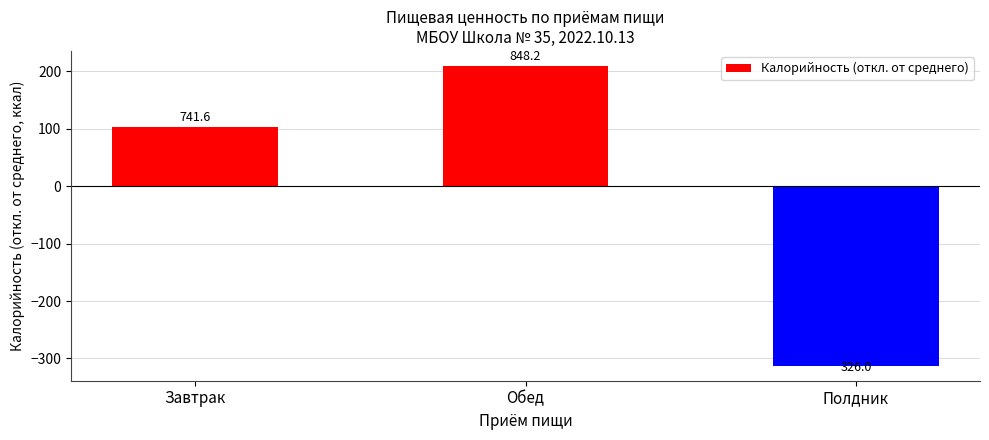

How many bars are there in total?

3